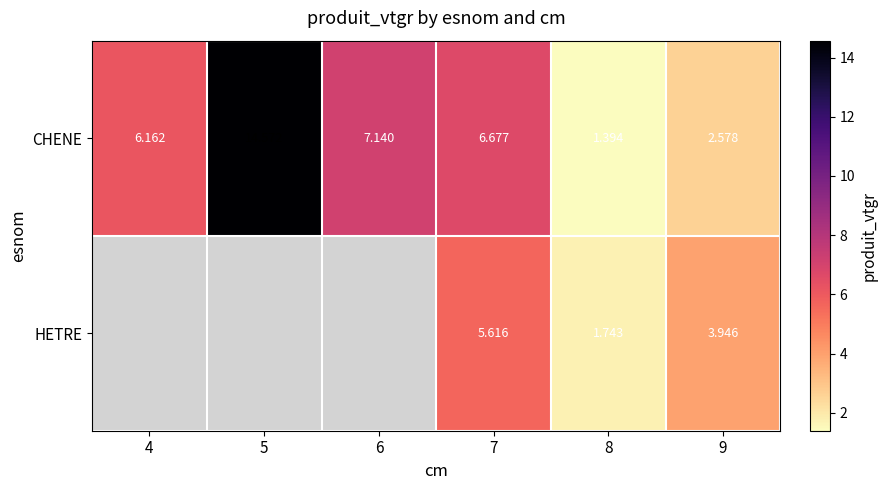

Between 7 and 9, which series saw the biggest shift?

CHENE